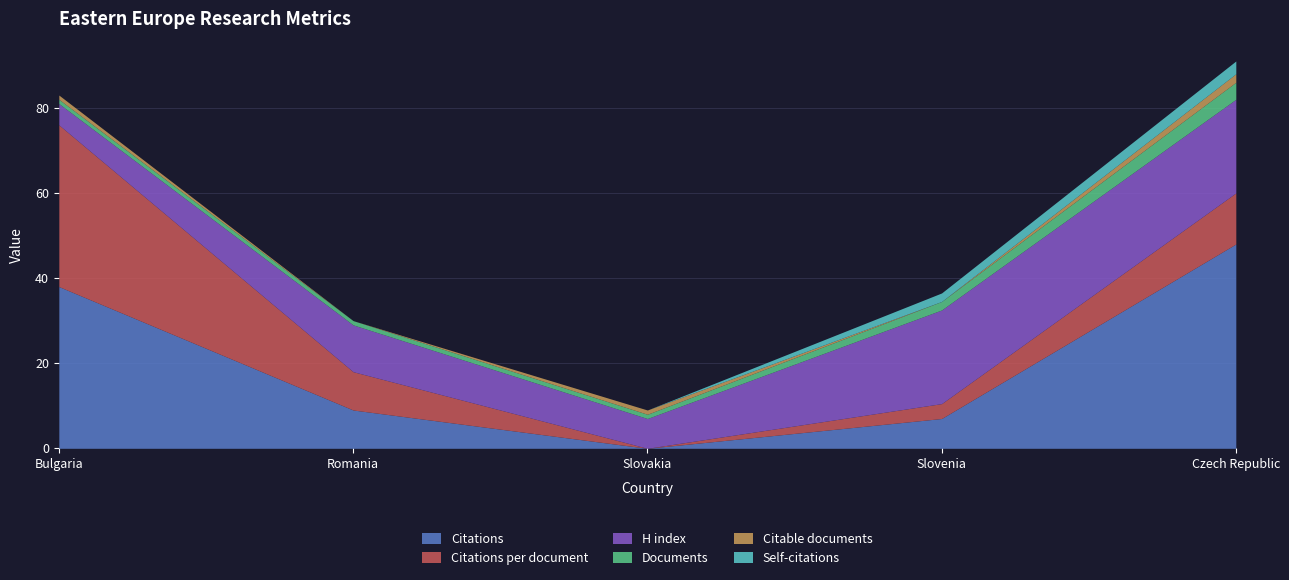

How many values in the Self-citations series exceed 0?

2